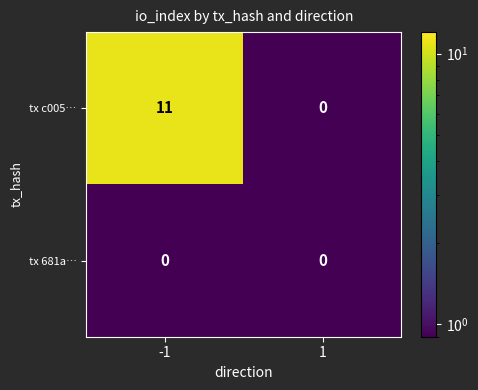

What is the spread (max minus min) of values at -1?

11